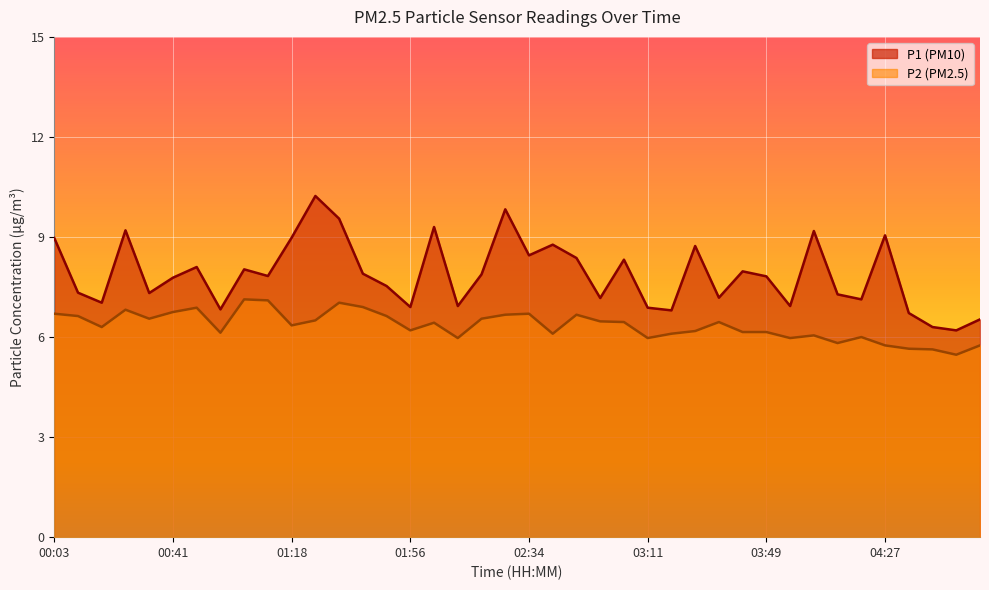

Where does the P1 series first go above 7?

00:03